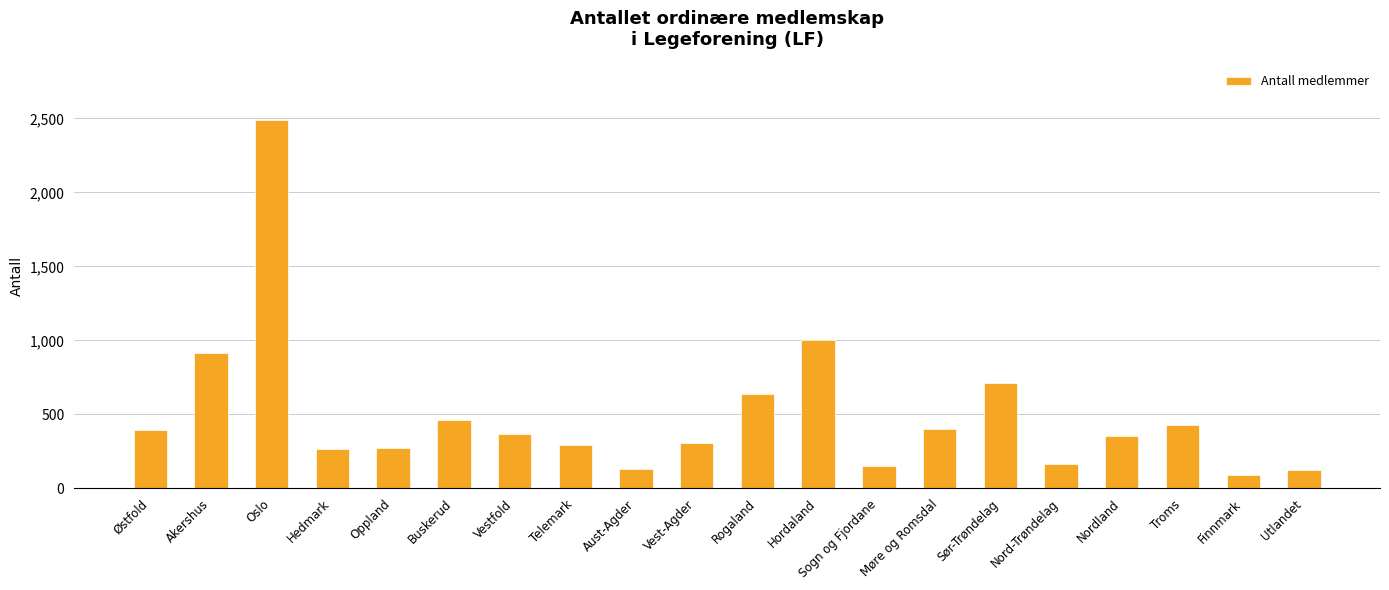

What is the sum of the values at Vestfold and Aust-Agder?

492